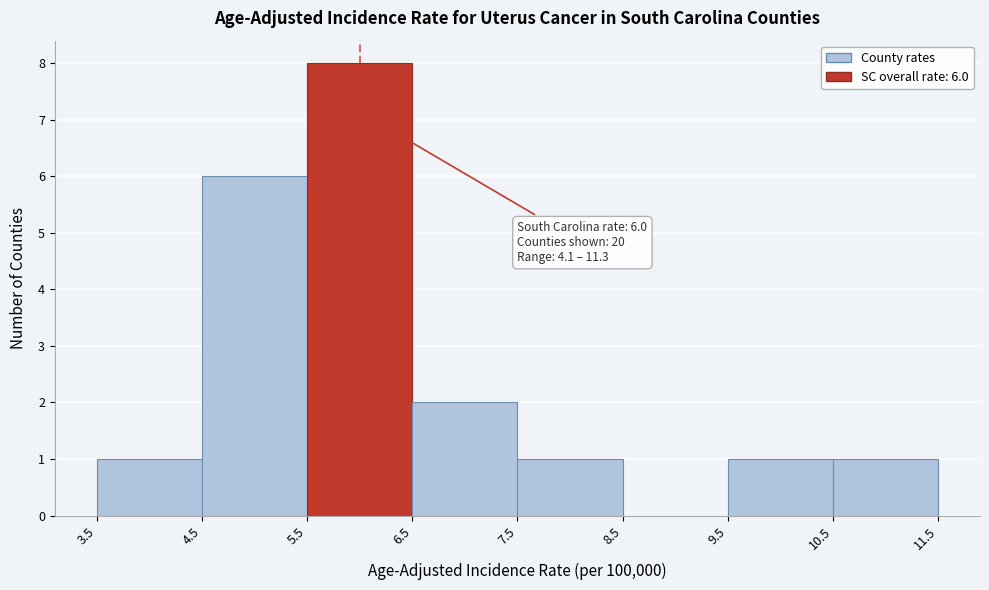

Over which range of the x-axis is the bar tallest?

5.5 to 6.5